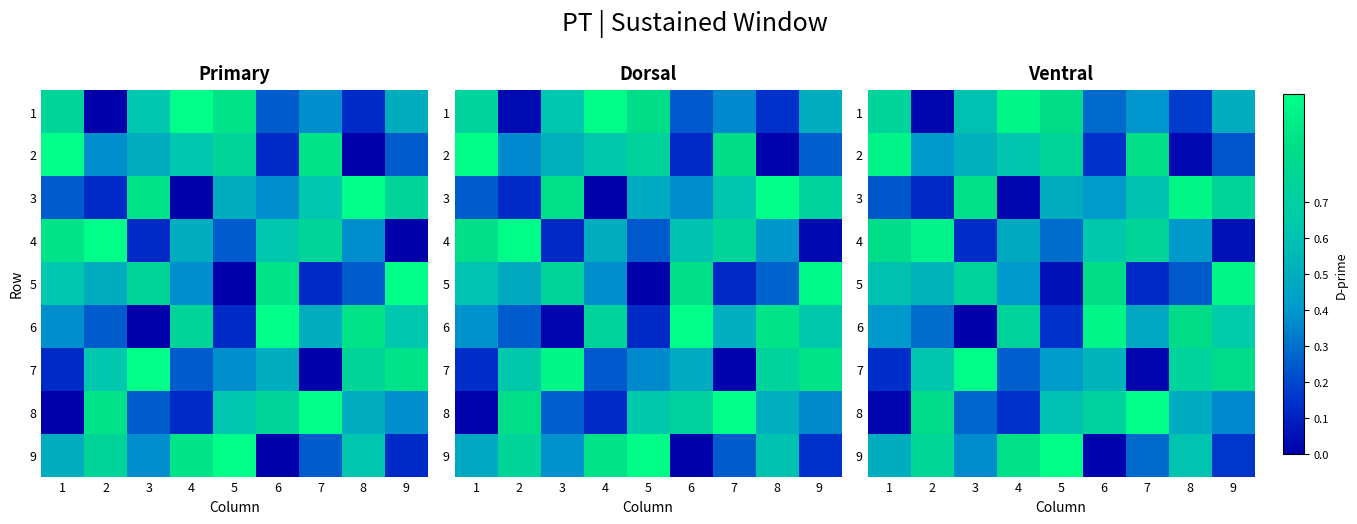

Where is 7 nearest to the value 0?

7